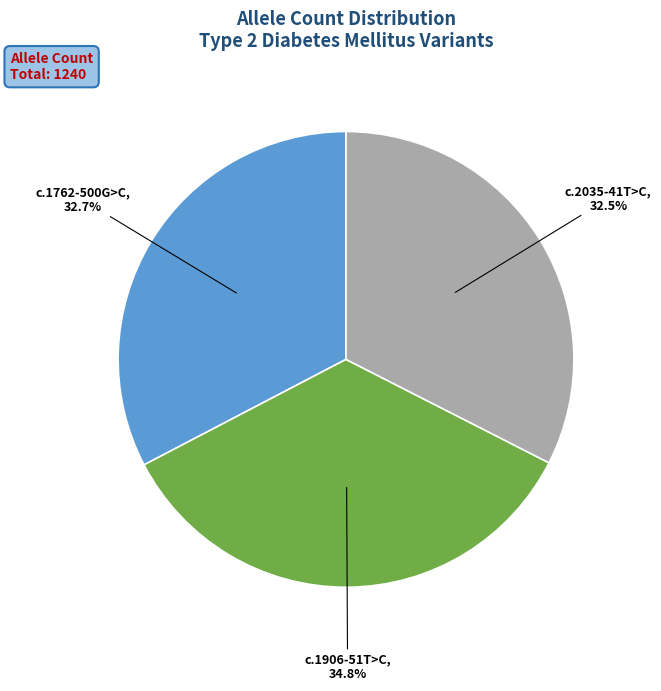

Count the number of slices in the pie.

3